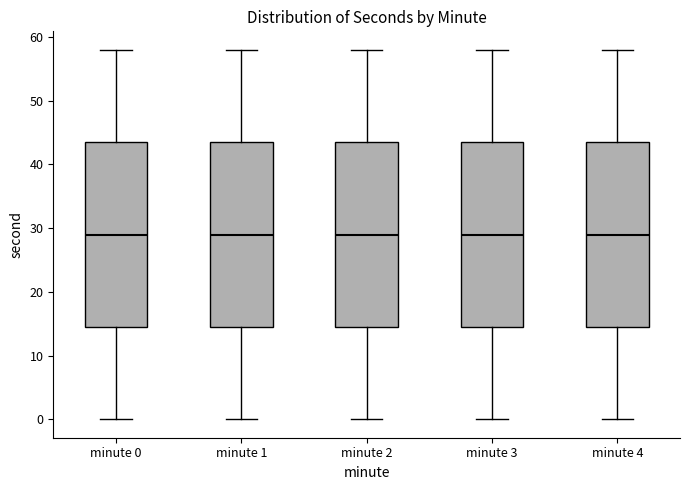

Reading left to right, transcribe this box plot: for each box, give where its median line is, the range the box spans, and where its two whiskers end, as read against the y-axis. The values are not printed on the chart, so give them approximately, as read against the axis.

minute 0: median 29, box 15 to 44, whiskers 0 to 58
minute 1: median 29, box 15 to 44, whiskers 0 to 58
minute 2: median 29, box 15 to 44, whiskers 0 to 58
minute 3: median 29, box 15 to 44, whiskers 0 to 58
minute 4: median 29, box 15 to 44, whiskers 0 to 58